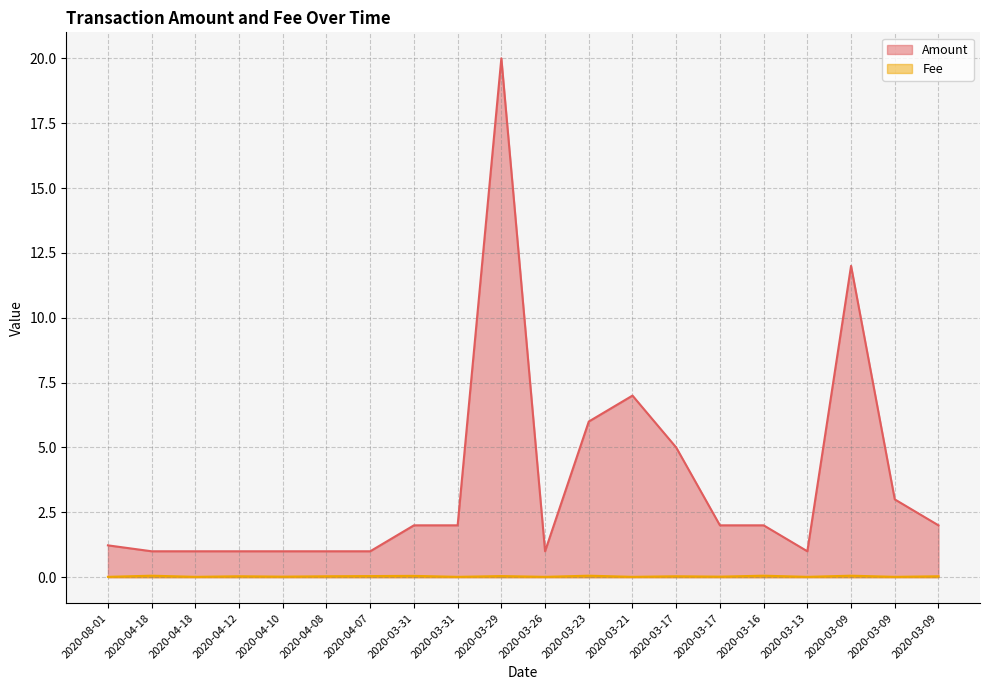

What is the label of the 4th point from the left?

2020-04-12